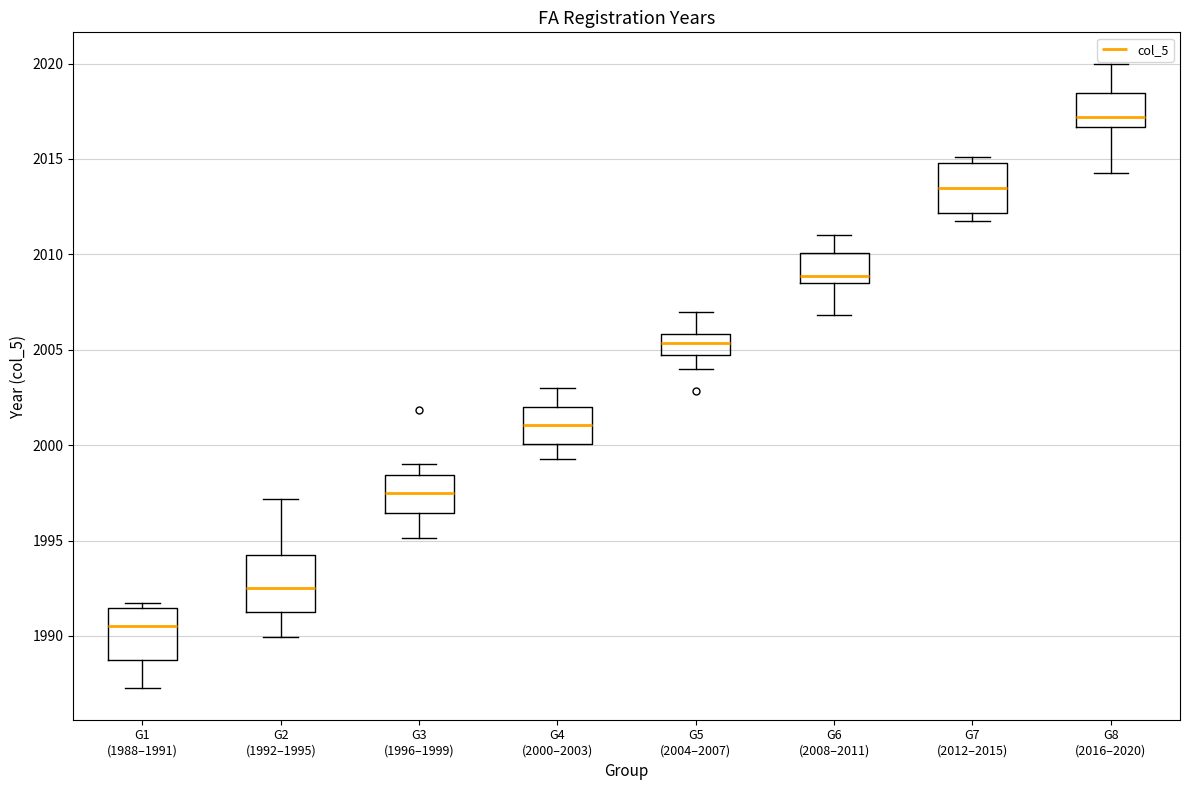

Which box has the highest median line?

G8 (2016–2020)